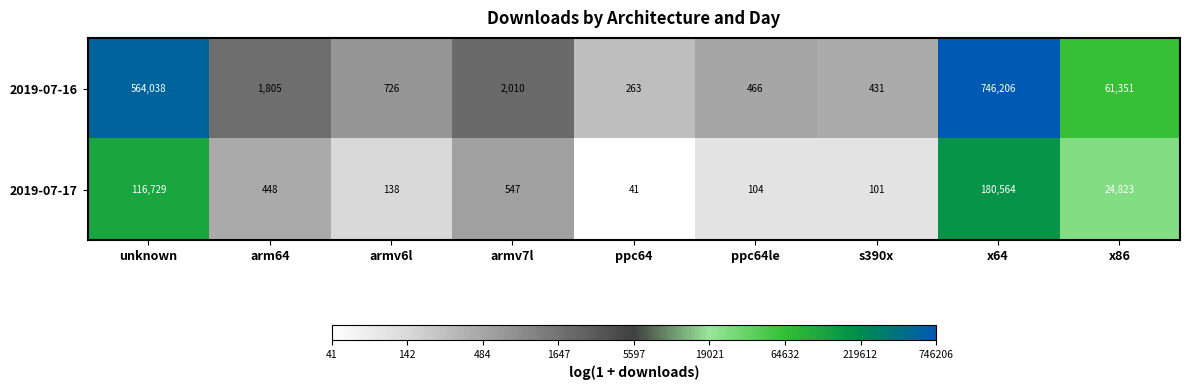

The 2019-07-16 series shows 61351 at x86. True or false?

True